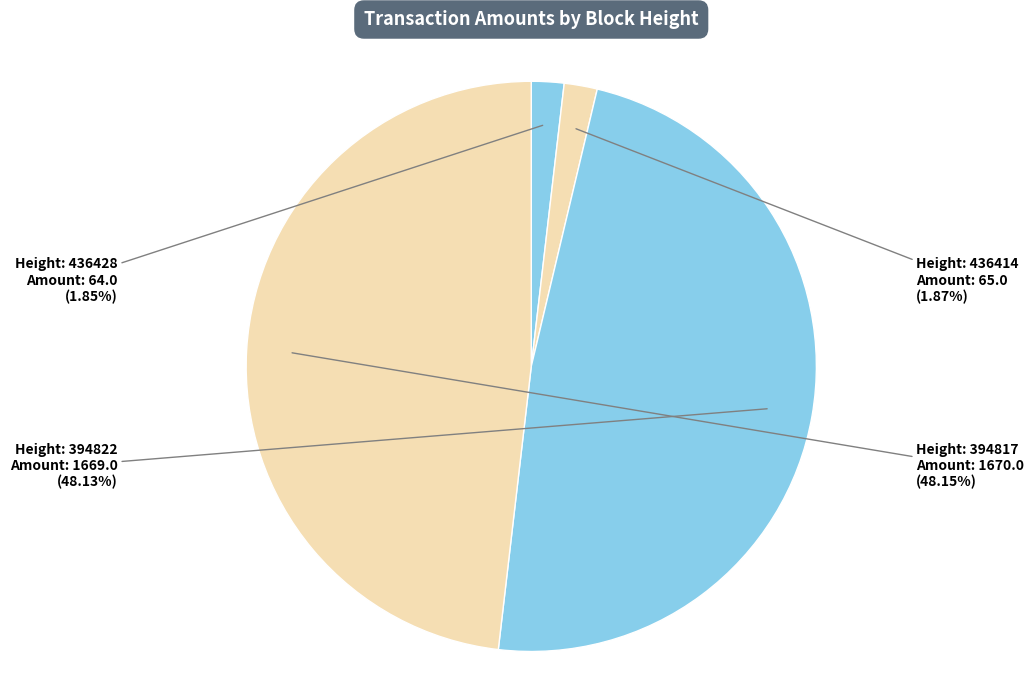

How many slices are in this pie chart?

4